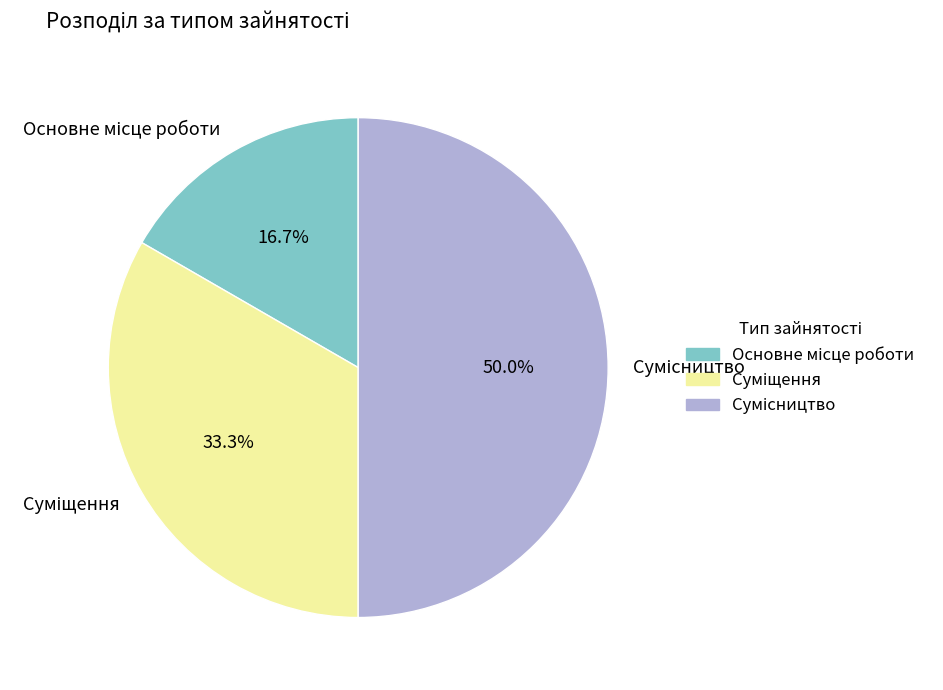

What is the change in value from Основне місце роботи to Сумісництво?

+2